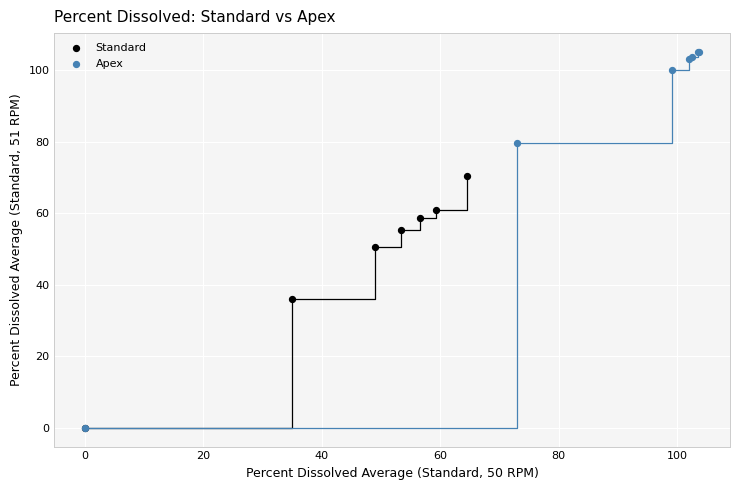

Which series reaches the maximum Y coordinate?

Apex